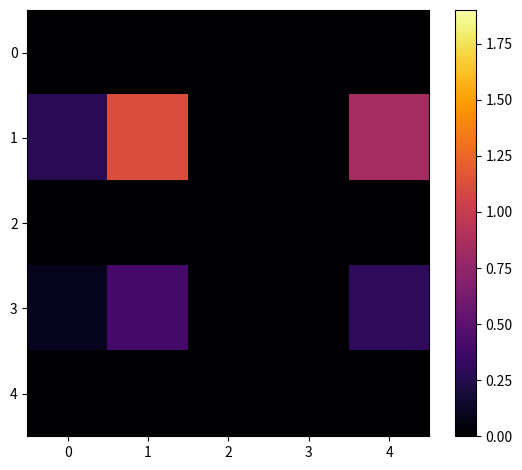

Rank the series by their maximum value, from highest to lowest.

1, 3, 0, 2, 4